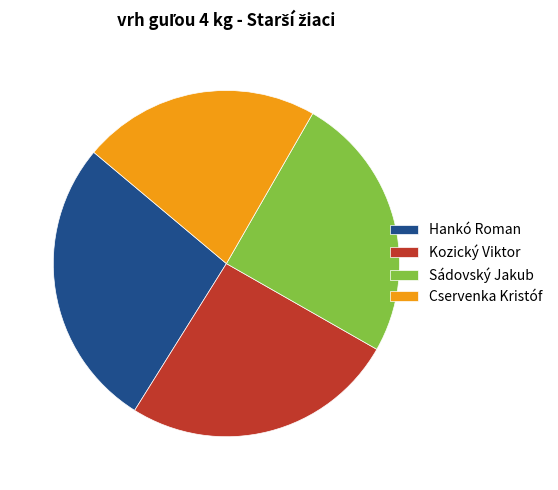

True or false: Cservenka Kristóf accounts for 14% of the total.

False